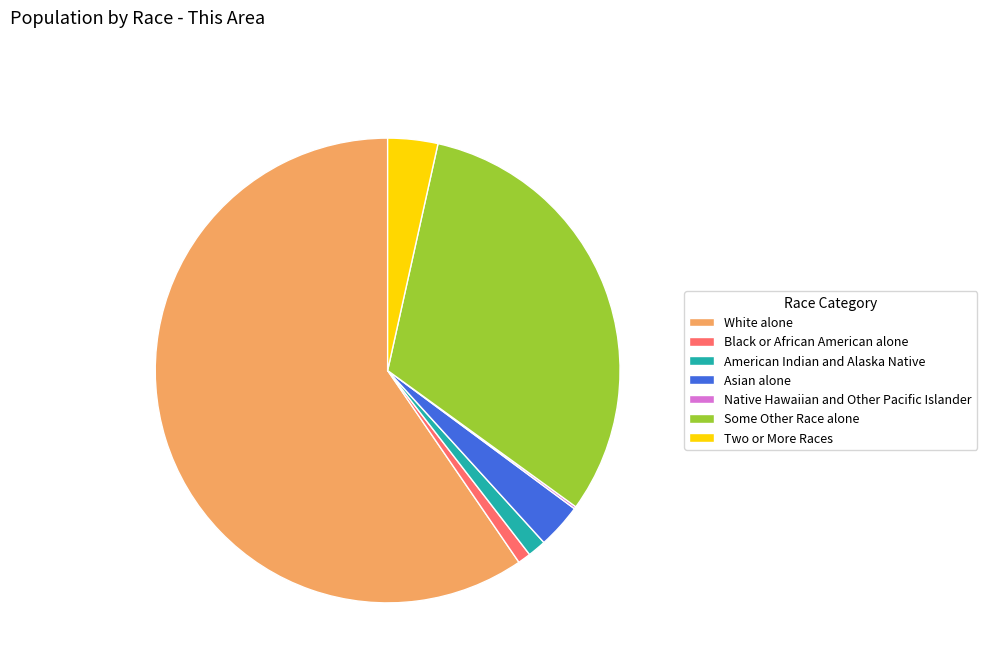

Does White alone represent more than half of the total?

Yes